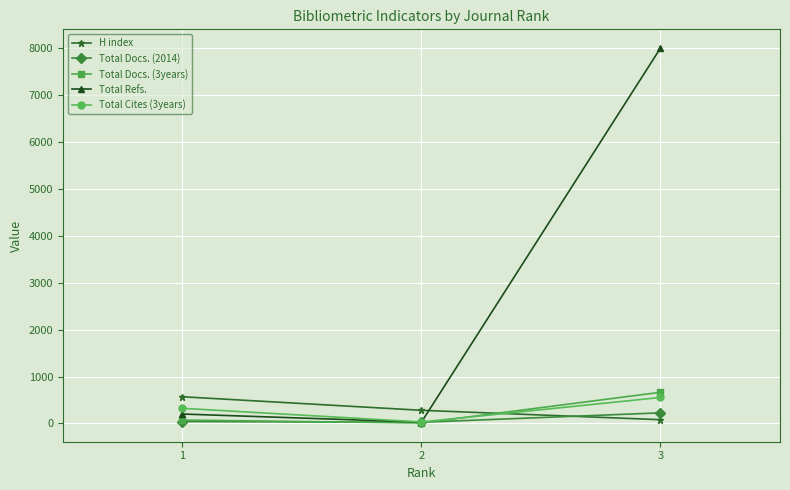

What is the maximum value shown in the chart?

8001